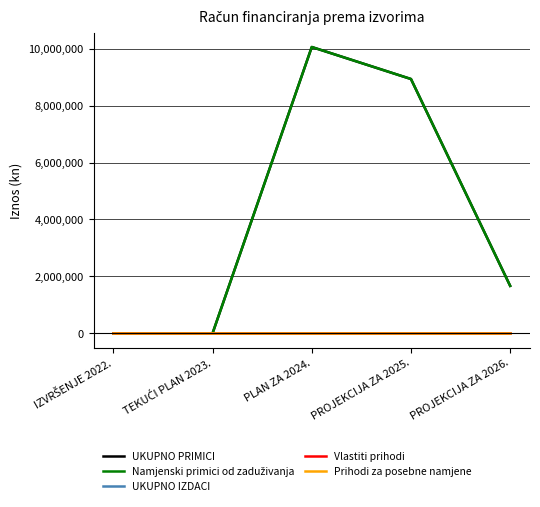

Is this an area chart (filled region under the line)?

No